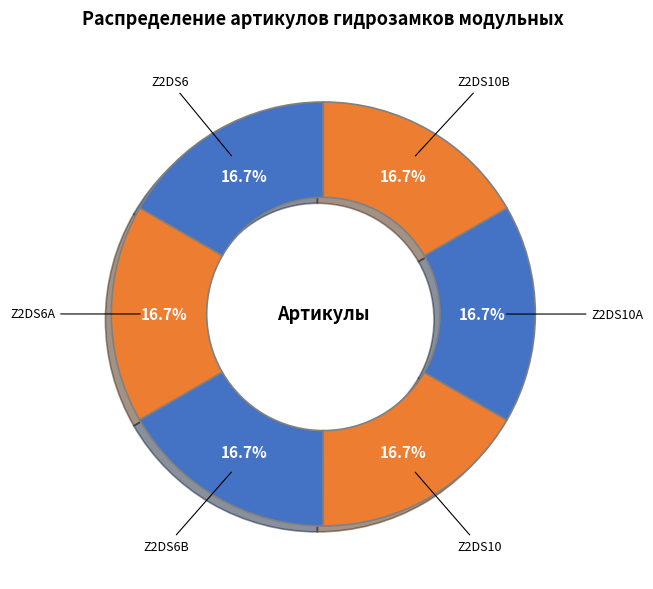

Does Z2DS10 account for over 50% of the chart?

No